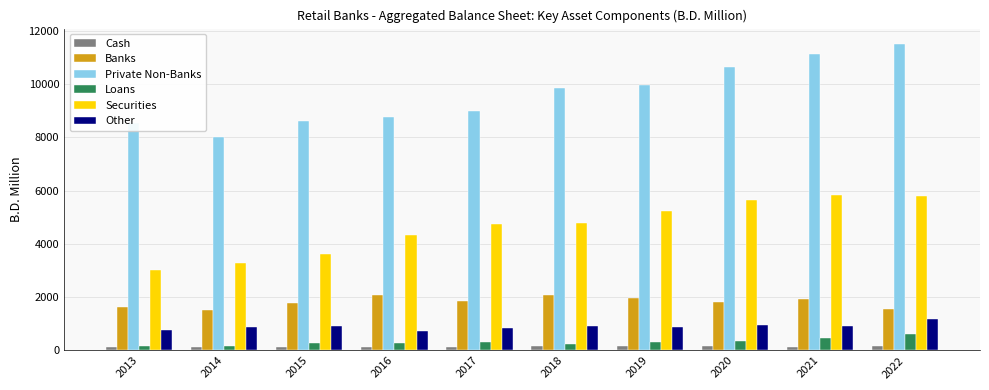

What are all the series names shown in the legend?

Cash, Banks, Private Non-Banks, Loans, Securities, Other